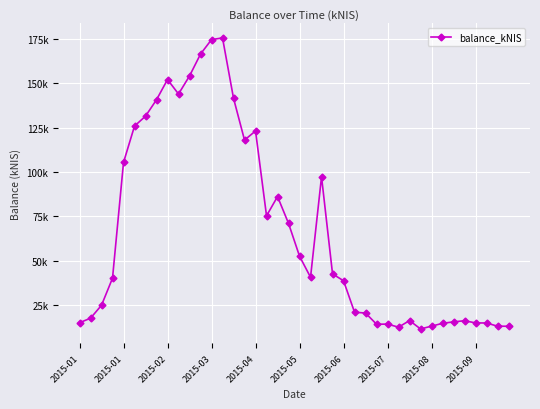

Does the chart have visible grid lines?

Yes